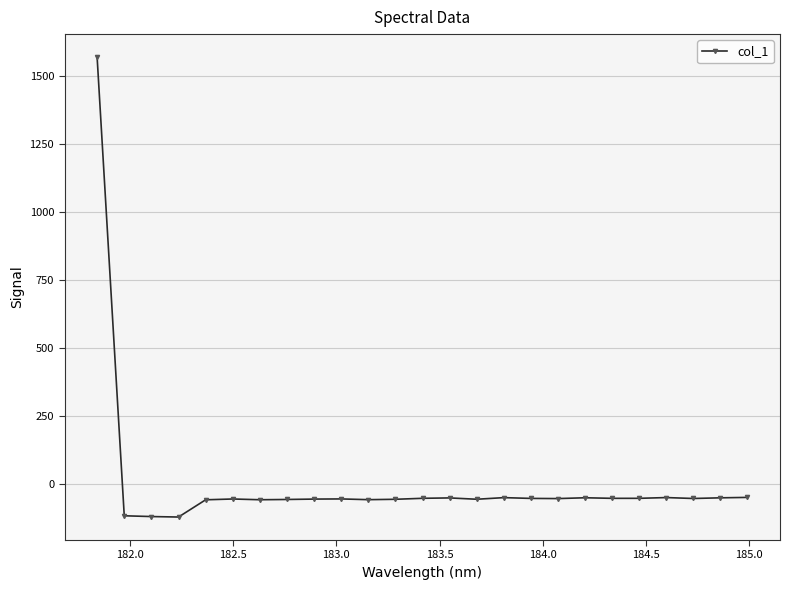

What is the value of the 5th point from the left?

-56.7